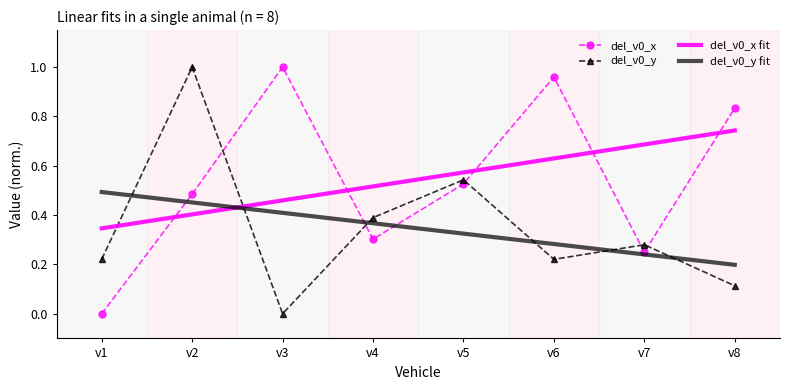

At which label does del_v0_y fit reach its minimum?

v8